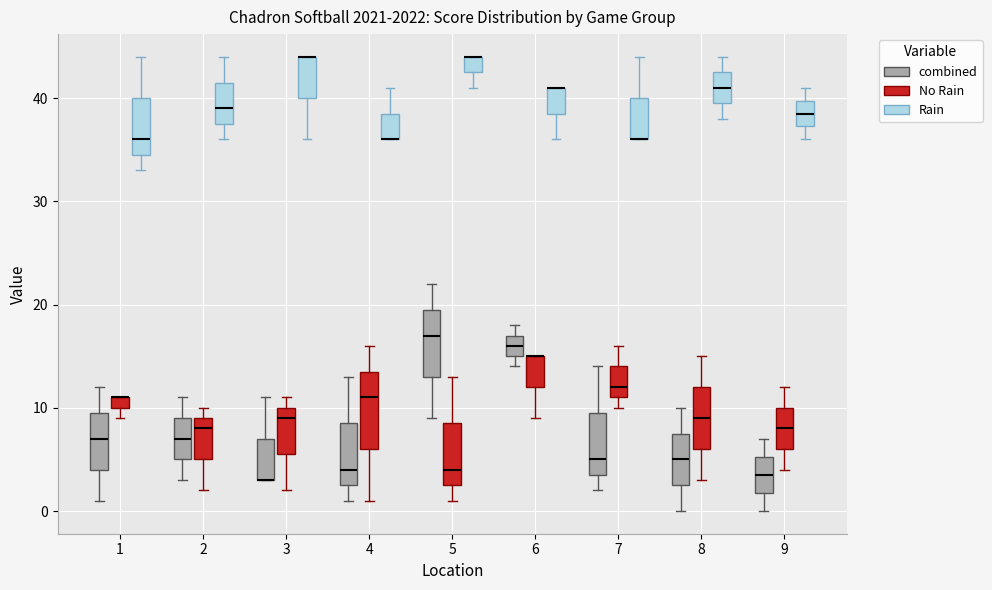

Where is the upper edge of the box for 6 (combined) on the y-axis? The values are not printed on the chart, so give them approximately, as read against the axis.

17